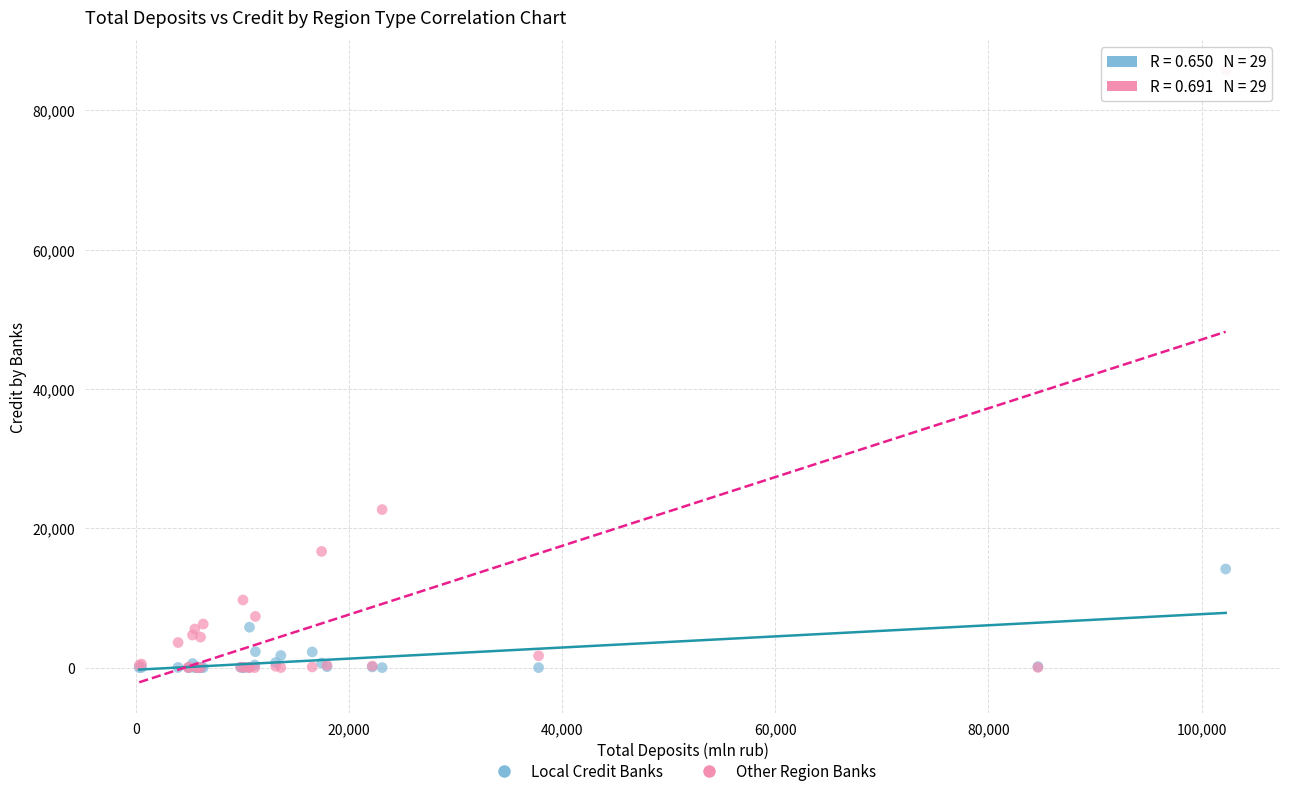

In the Other Region Banks series, what Y value is closest to 42855?

22678